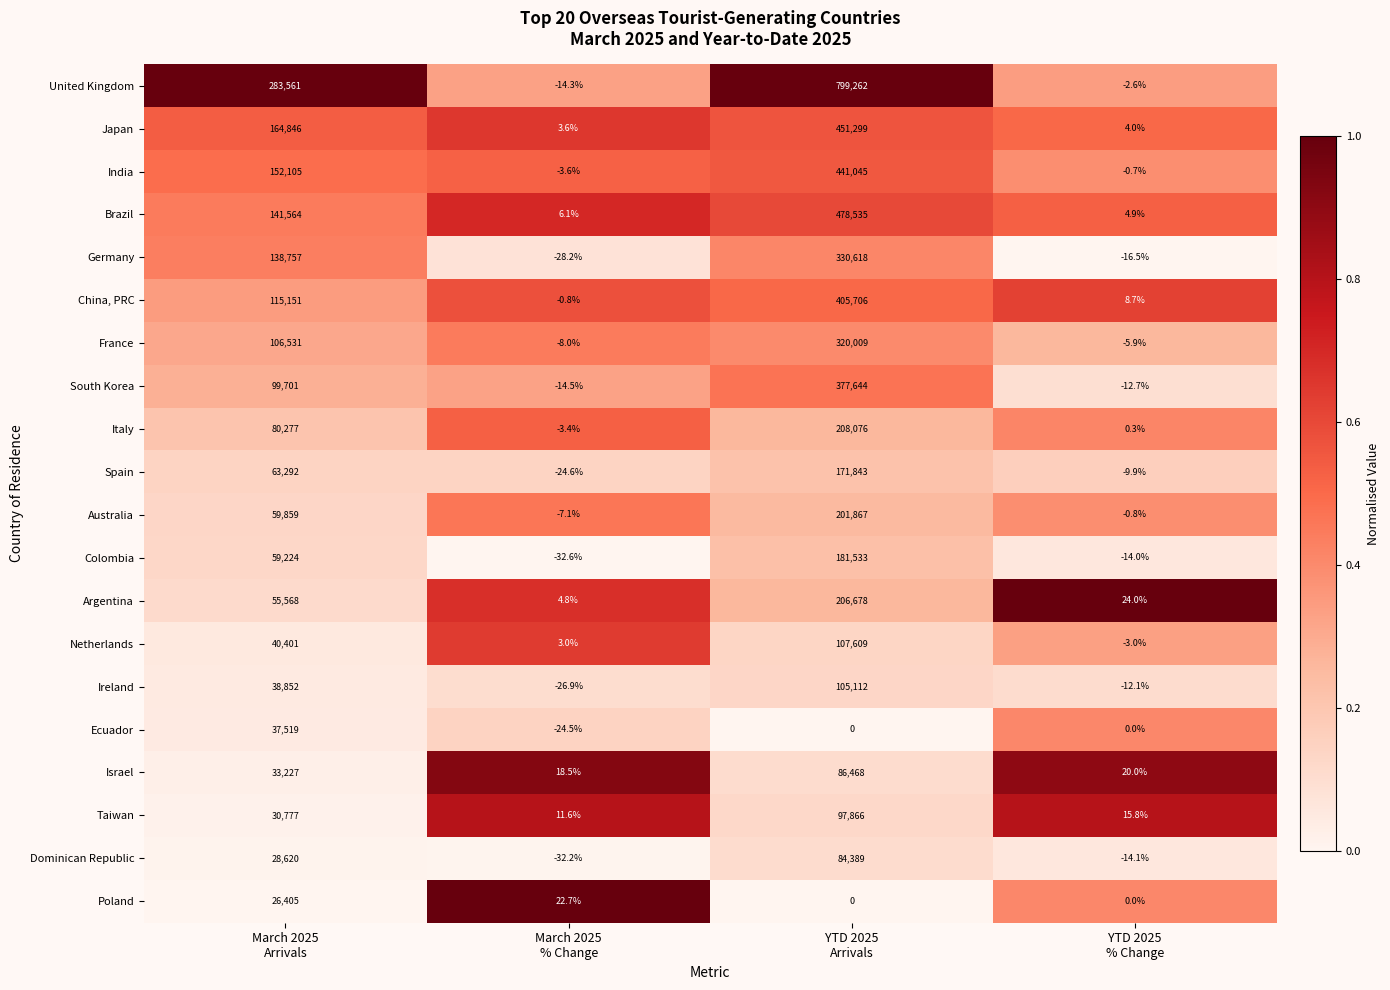

Which series has the largest range (max minus min)?

United Kingdom